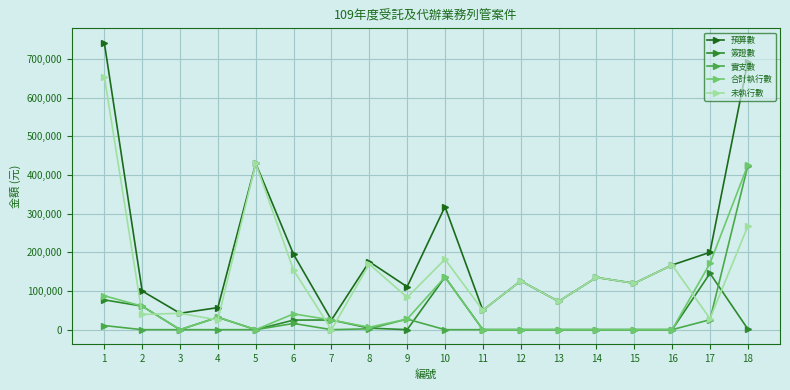

Between 4 and 18, which series saw the biggest shift?

預算數